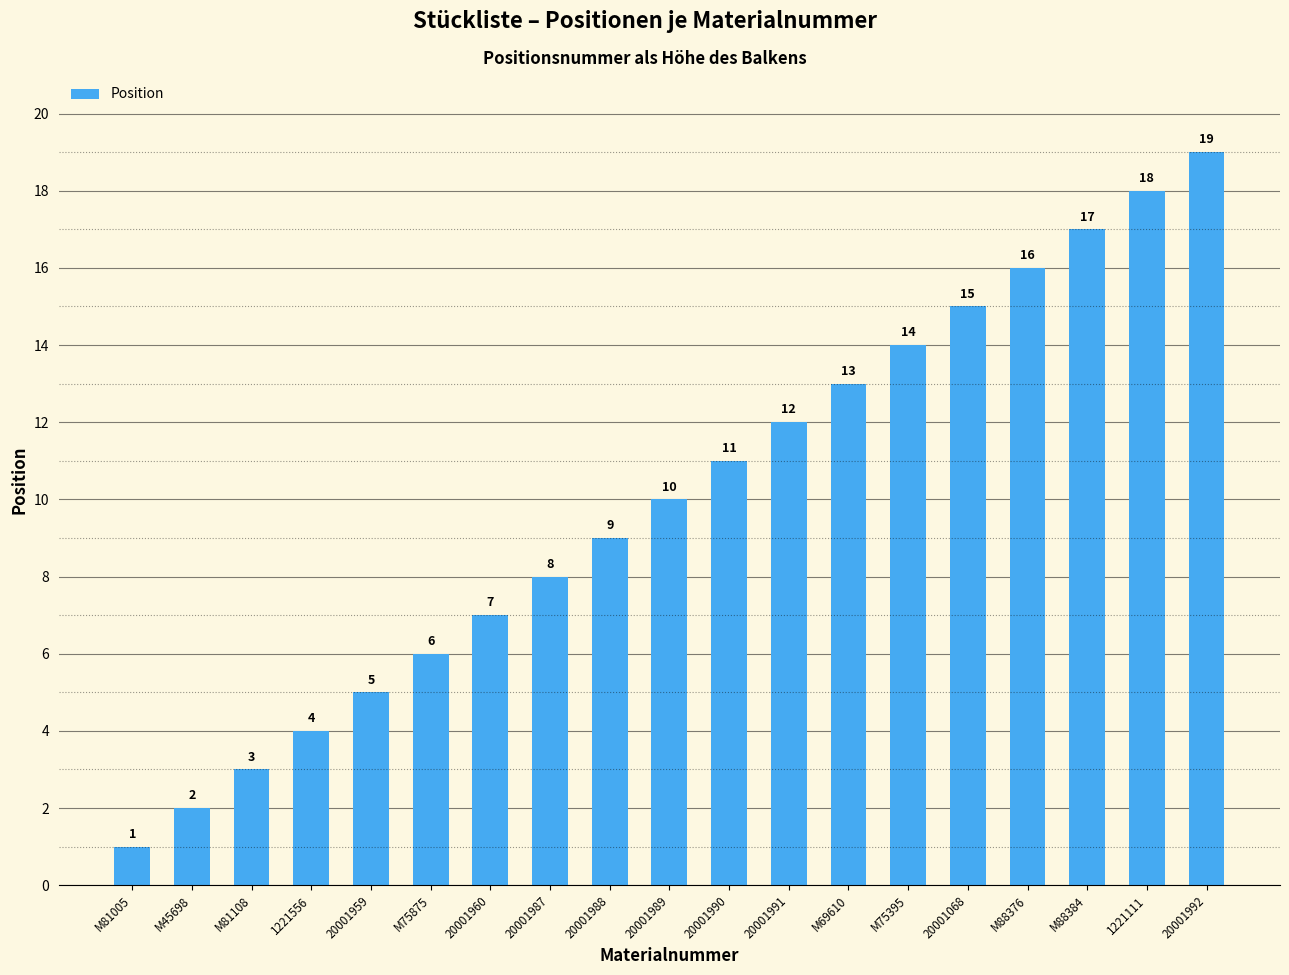

What position from the right is M81005?

19